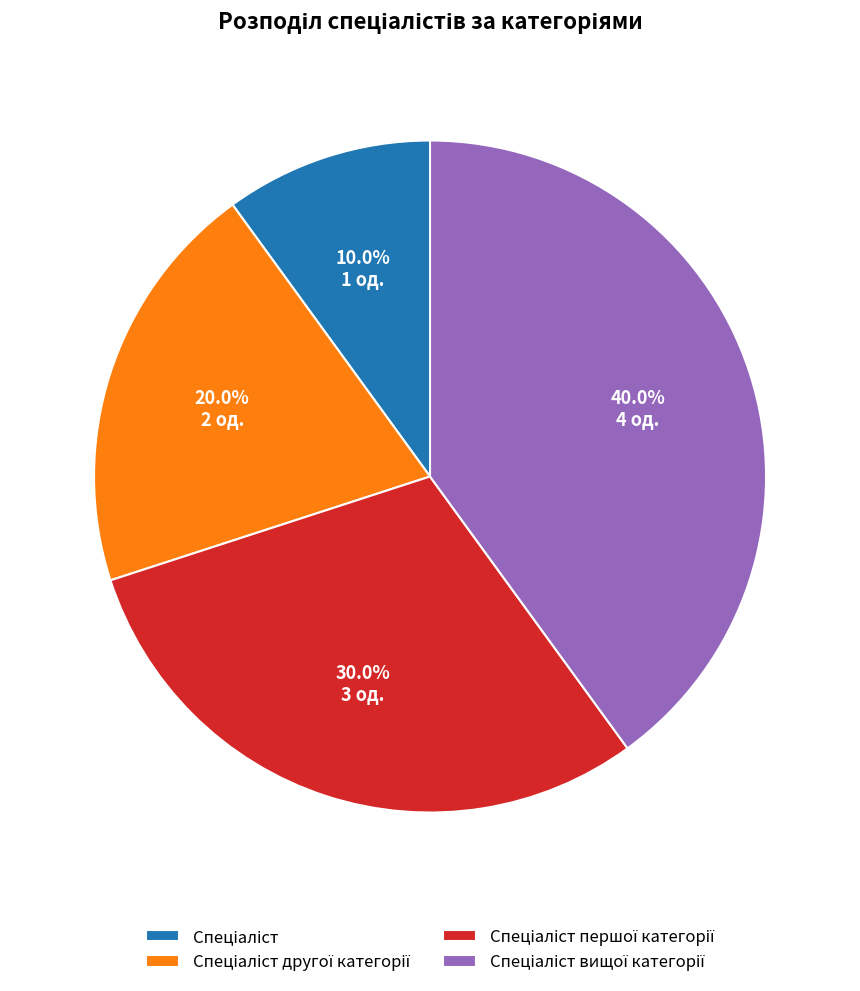

Is there any slice that represents more than half of the pie?

No